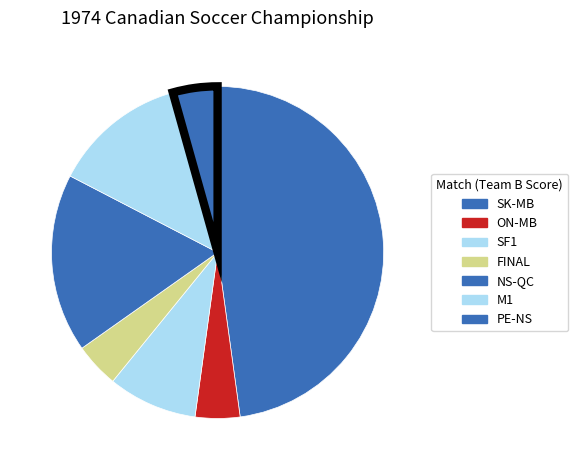

How many slices are in this pie chart?

7